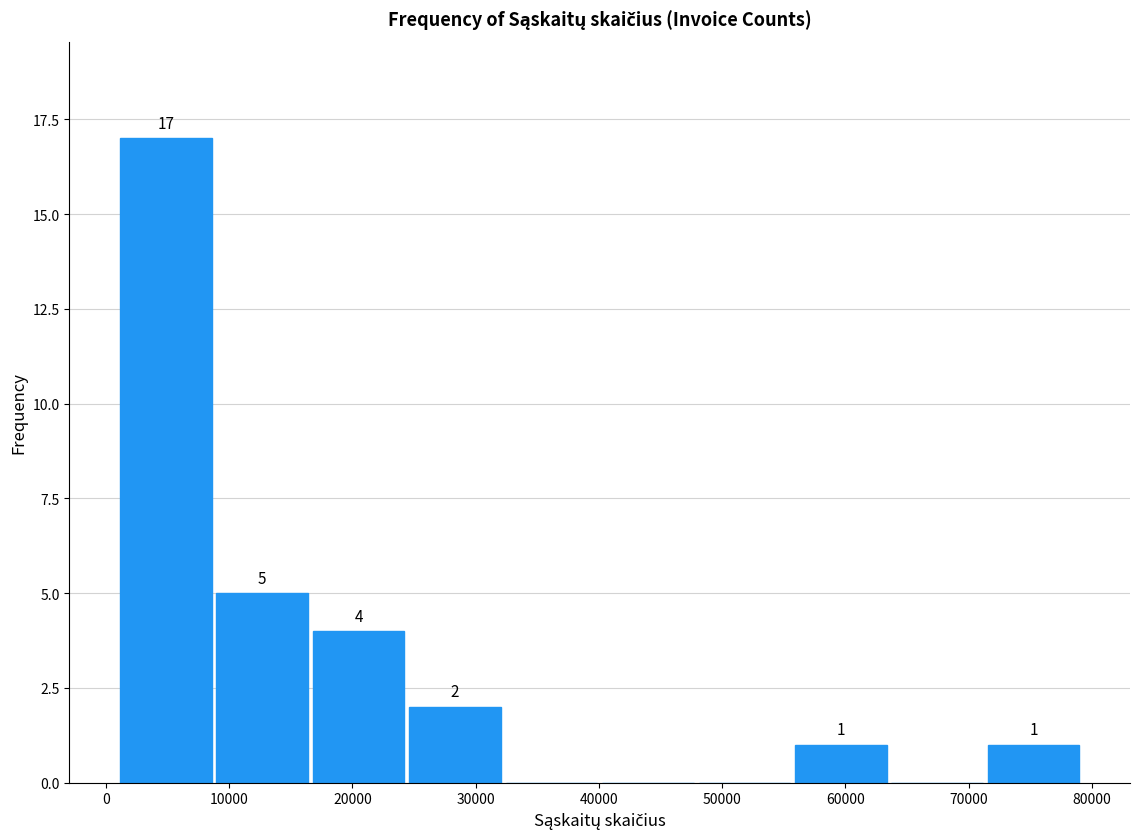

Which range on the x-axis has the tallest bar?

1000 to 9000